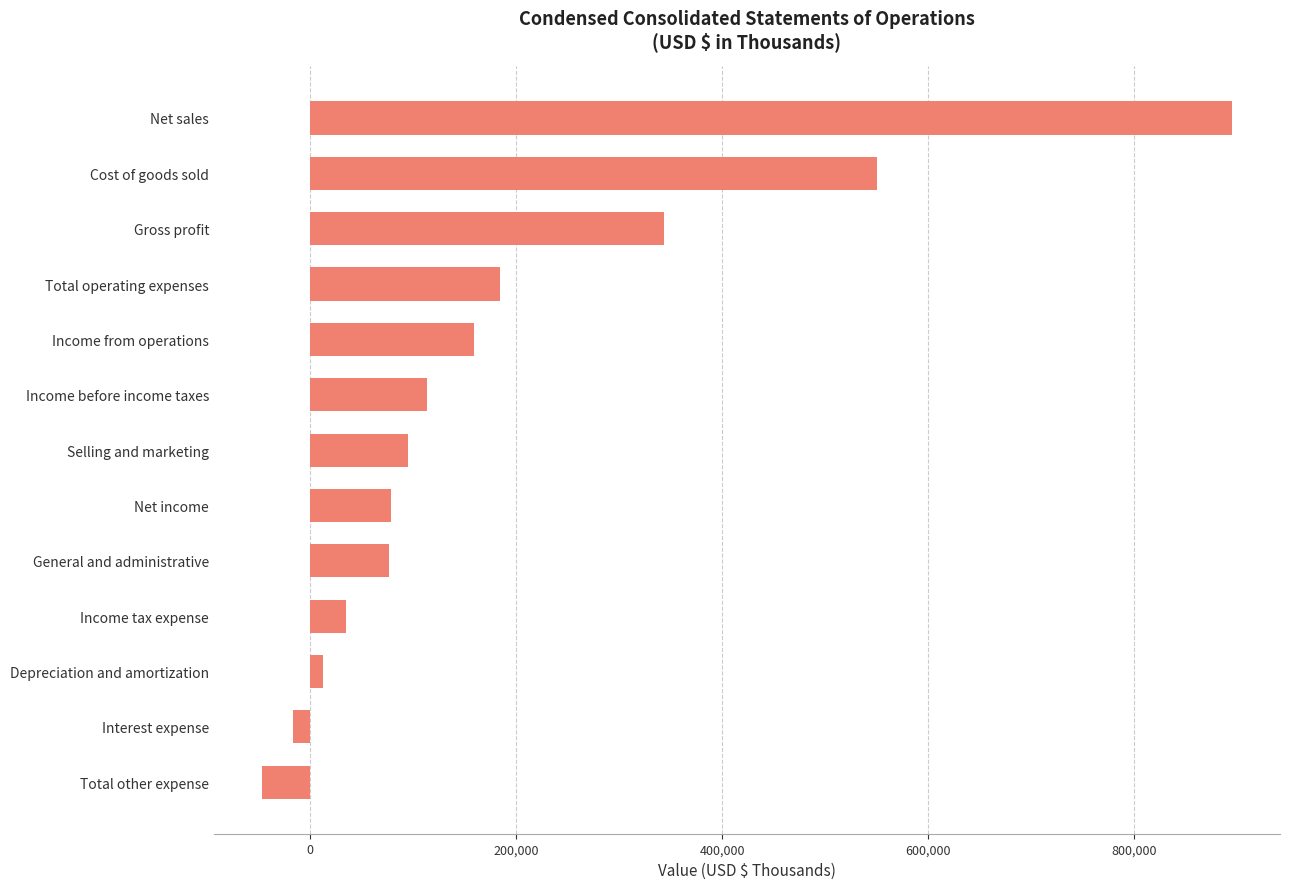

What is the change in value from Total operating expenses to Net sales?

+710021